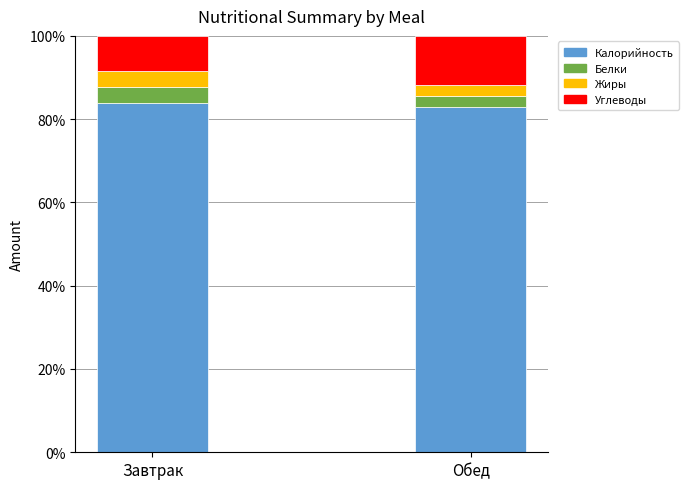

What is the sum of all Калорийность values?

166.7